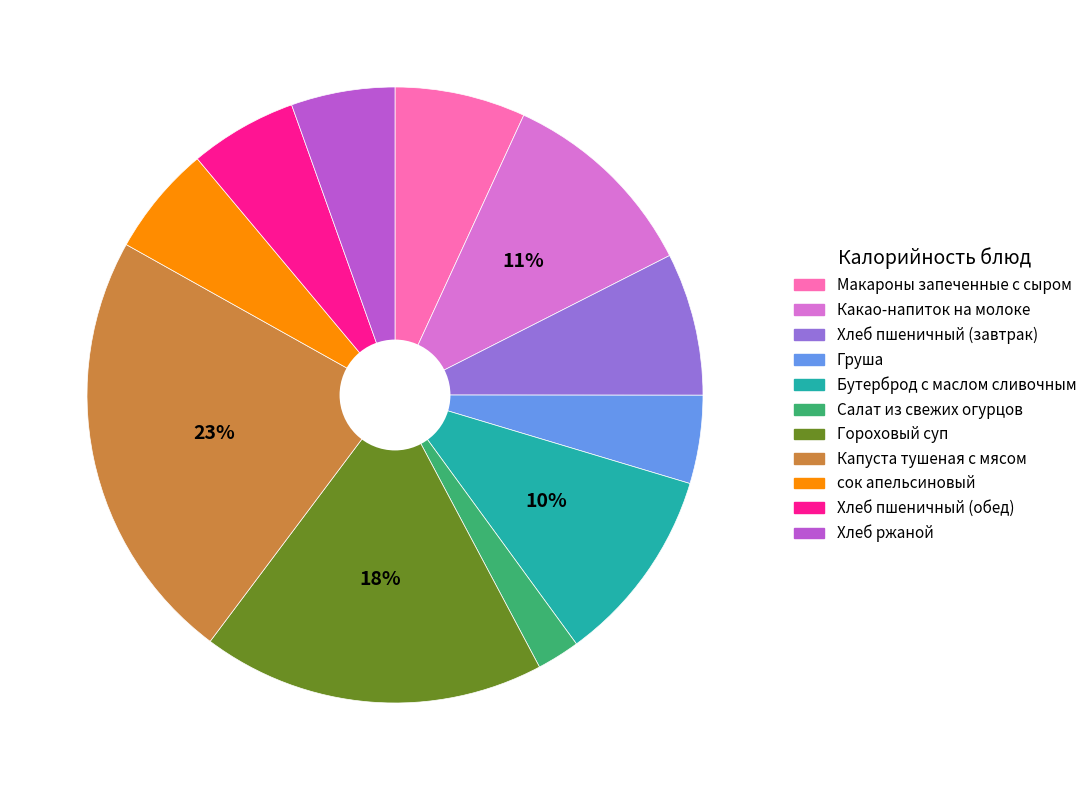

Is there any slice that represents more than half of the pie?

No